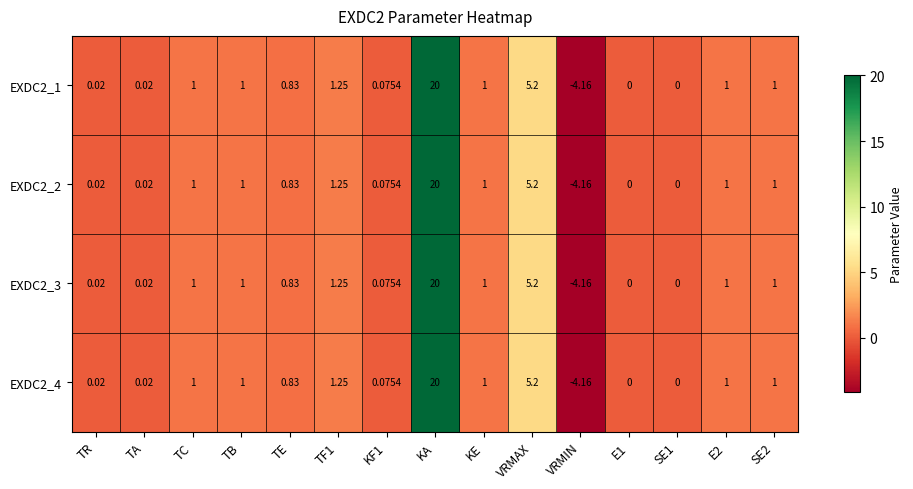

Which category has the lowest value across all series?

VRMIN